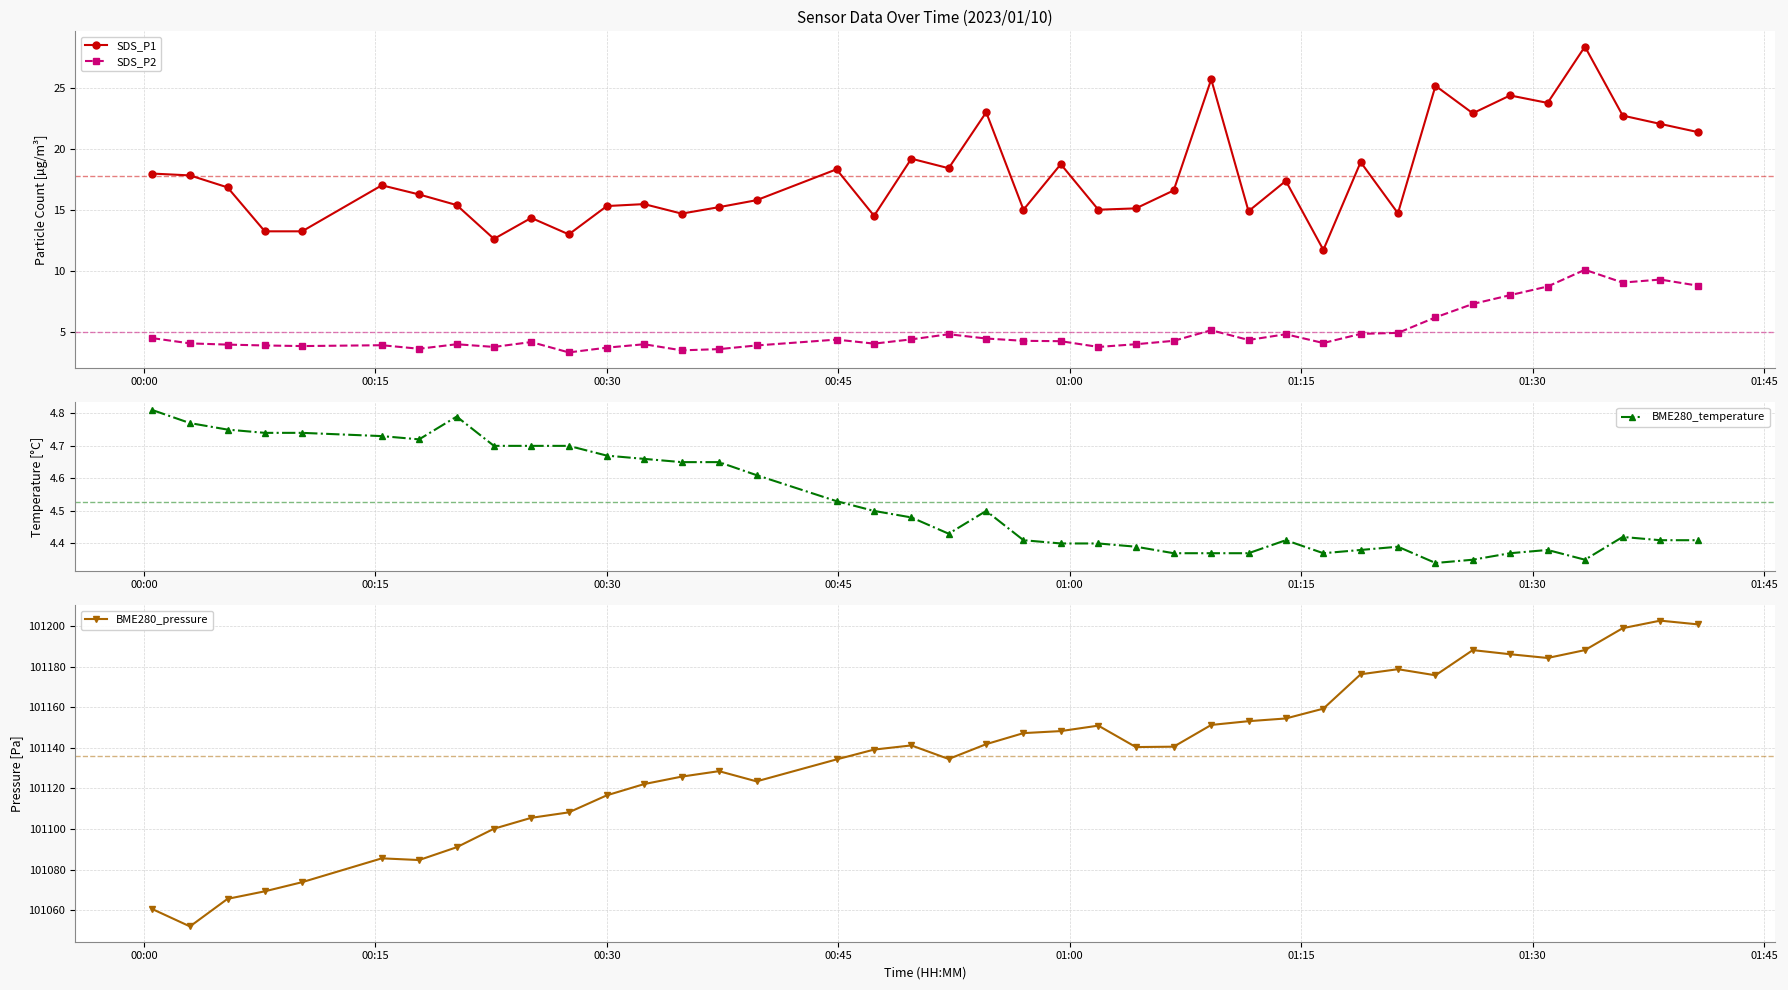

True or false: SDS_P2 has more than 1 points higher than both neighbors.

True